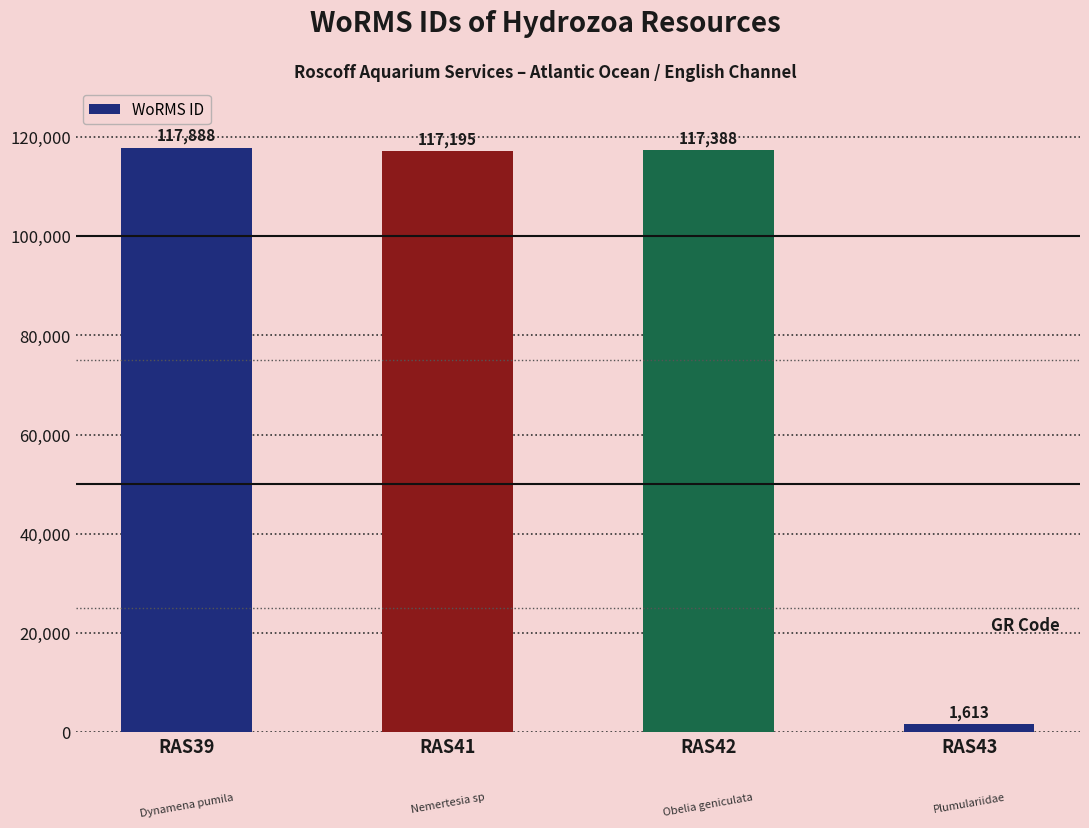

Rank the categories by value from highest to lowest.

RAS39, RAS42, RAS41, RAS43